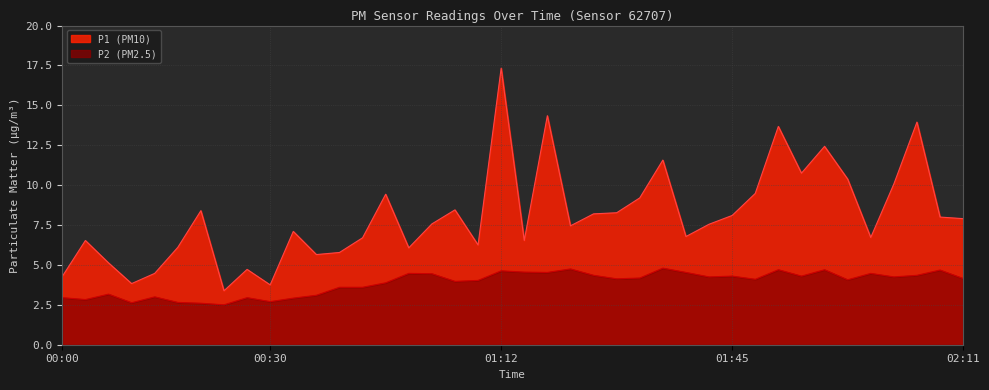

Reading left to right, list all the values displayed in this chart.

P1: 00:00=4.3	00:03=6.5	00:05=5.1	00:11=3.8	00:14=4.5	00:16=6.1	00:22=8.4	00:24=3.4	00:27=4.7	00:30=3.8	00:32=7.1	00:35=5.7	00:38=5.8	00:43=6.7	00:49=9.4	00:57=6.1	01:05=7.6	01:07=8.4	01:10=6.2	01:12=17.3	01:15=6.5	01:17=14.3	01:28=7.5	01:30=8.2	01:33=8.3	01:35=9.2	01:38=11.6	01:40=6.8	01:43=7.5	01:45=8.1	01:48=9.5	01:50=13.7	01:53=10.8	01:55=12.4	01:58=10.4	02:00=6.7	02:03=10.1	02:05=13.9	02:08=8.0	02:11=7.9
P2: 00:00=3.0	00:03=2.8	00:05=3.2	00:11=2.6	00:14=3.0	00:16=2.6	00:22=2.6	00:24=2.5	00:27=3.0	00:30=2.7	00:32=2.9	00:35=3.1	00:38=3.6	00:43=3.6	00:49=3.9	00:57=4.5	01:05=4.5	01:07=4.0	01:10=4.0	01:12=4.6	01:15=4.5	01:17=4.5	01:28=4.8	01:30=4.3	01:33=4.1	01:35=4.2	01:38=4.8	01:40=4.5	01:43=4.2	01:45=4.3	01:48=4.1	01:50=4.7	01:53=4.3	01:55=4.7	01:58=4.1	02:00=4.5	02:03=4.2	02:05=4.3	02:08=4.7	02:11=4.2